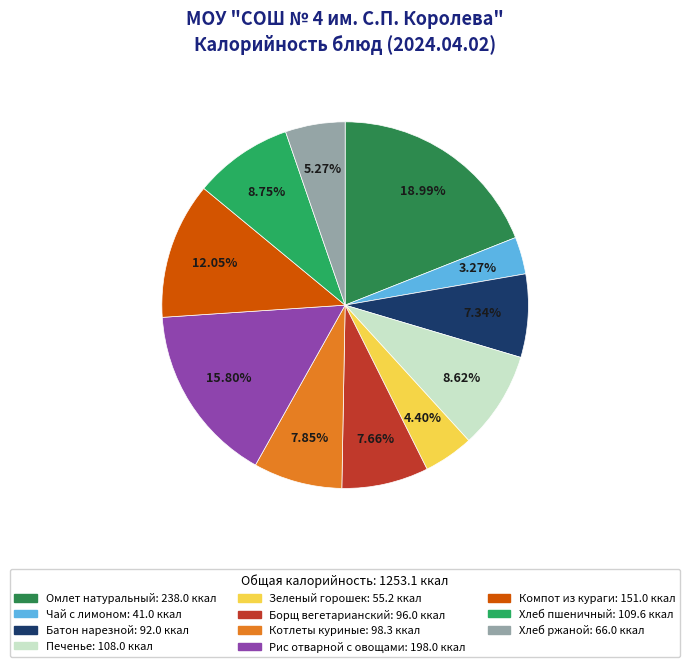

Is Чай с лимоном the majority of the pie?

No